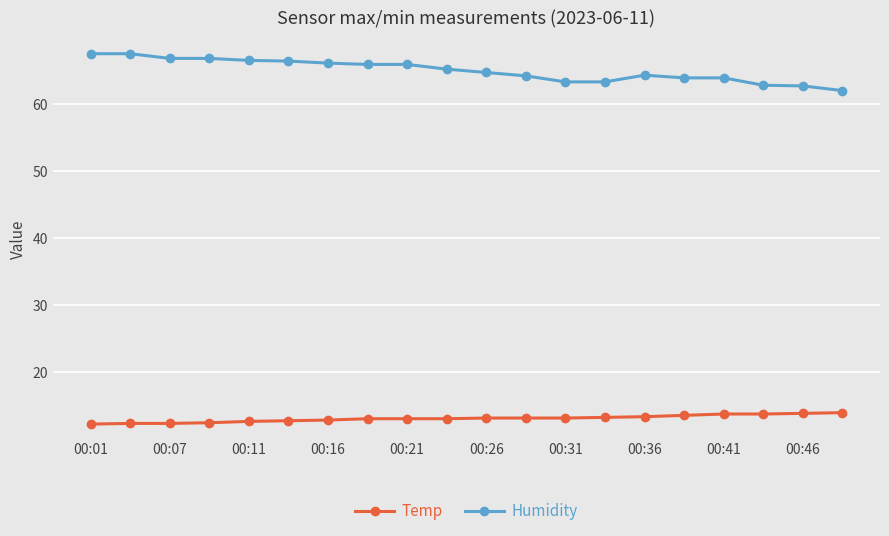

Does the chart display data point markers on the line(s)?

Yes